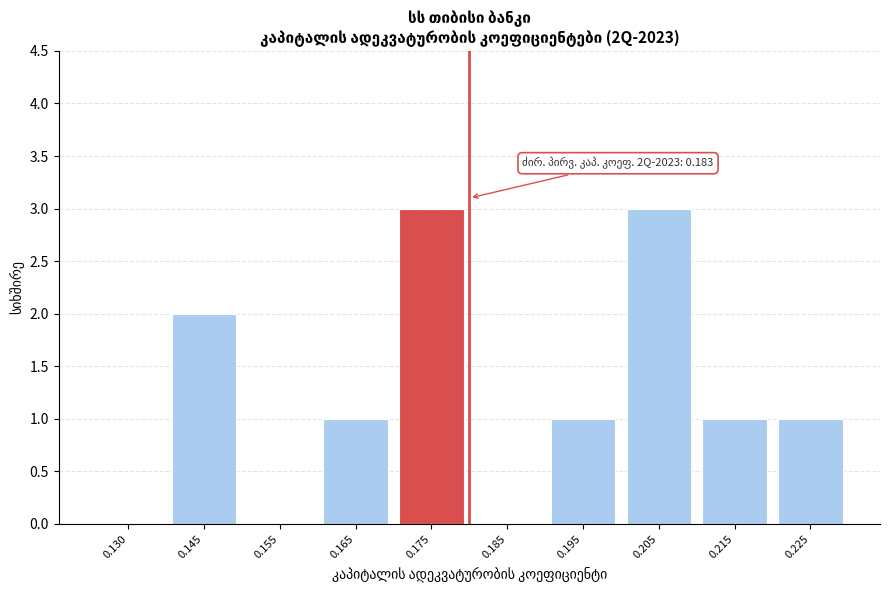

Reading left to right, what are all the values shown in this chart?

0.130=0	0.145=2	0.155=0	0.165=1	0.175=3	0.185=0	0.195=1	0.205=3	0.215=1	0.225=1